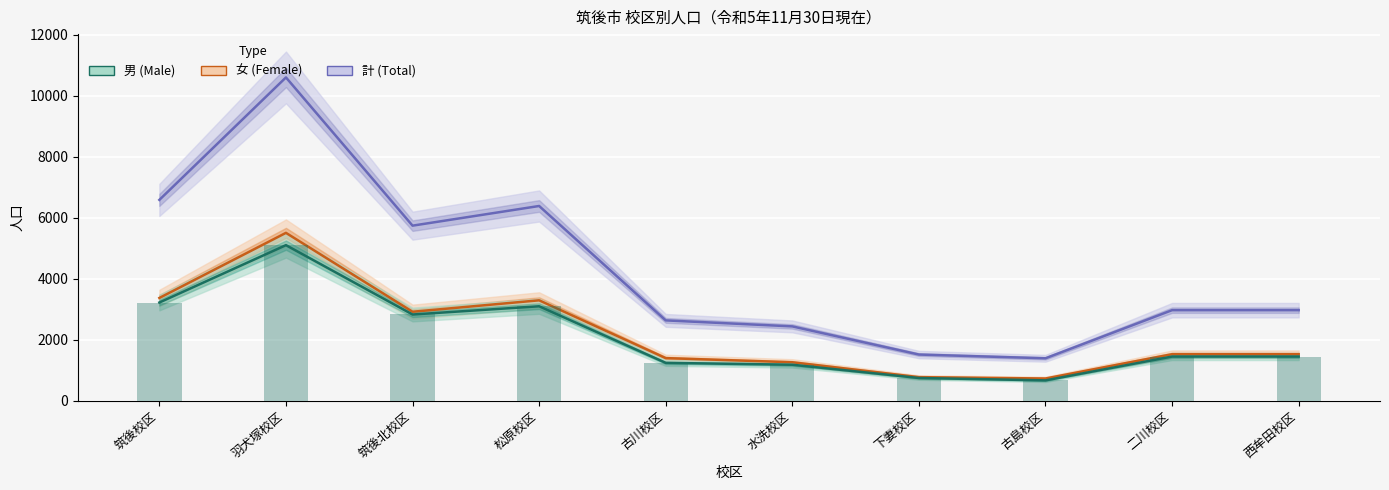

Reading right to left, extract all data points from this chart.

計 (Total): 2965	2965	1387	1510	2433	2630	6381	5736	10597	6581
女 (Female): 1521	1521	724	769	1257	1393	3288	2913	5500	3365
男 (Male): 1444	1444	663	741	1176	1237	3093	2823	5097	3216